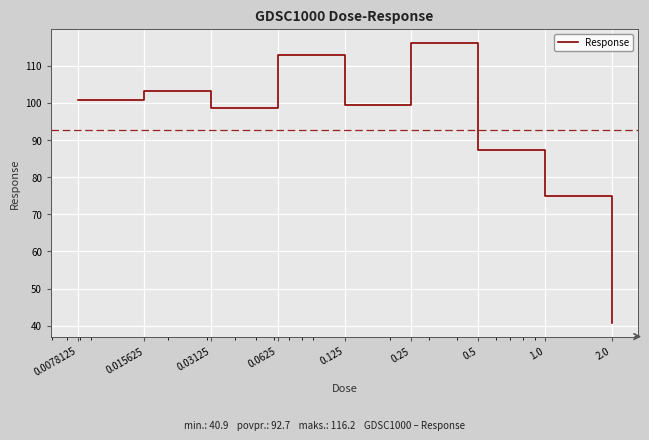

What is the difference between the maximum and minimum values?

75.3